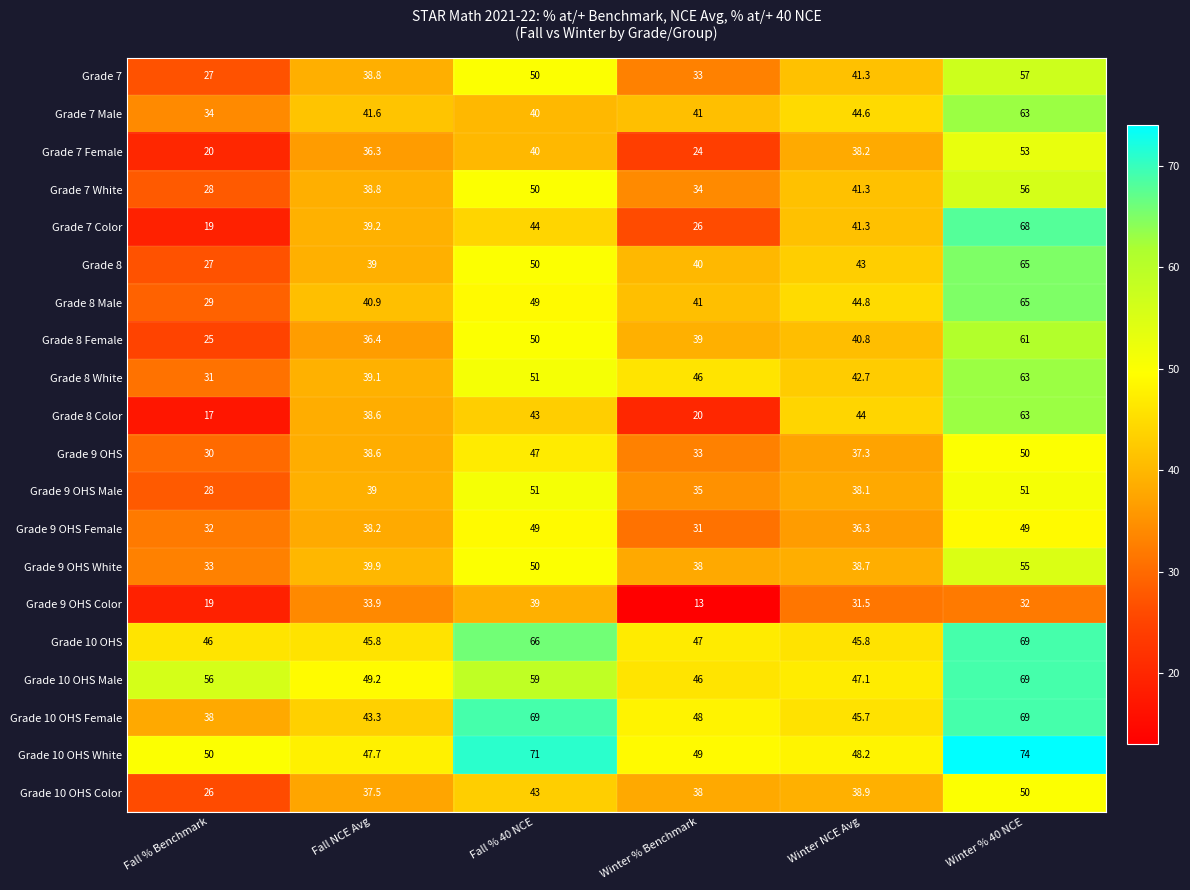

Is the value of Grade 8 Male at Winter % Benchmark greater than the value of Grade 7 Color at Winter % 40 NCE?

No